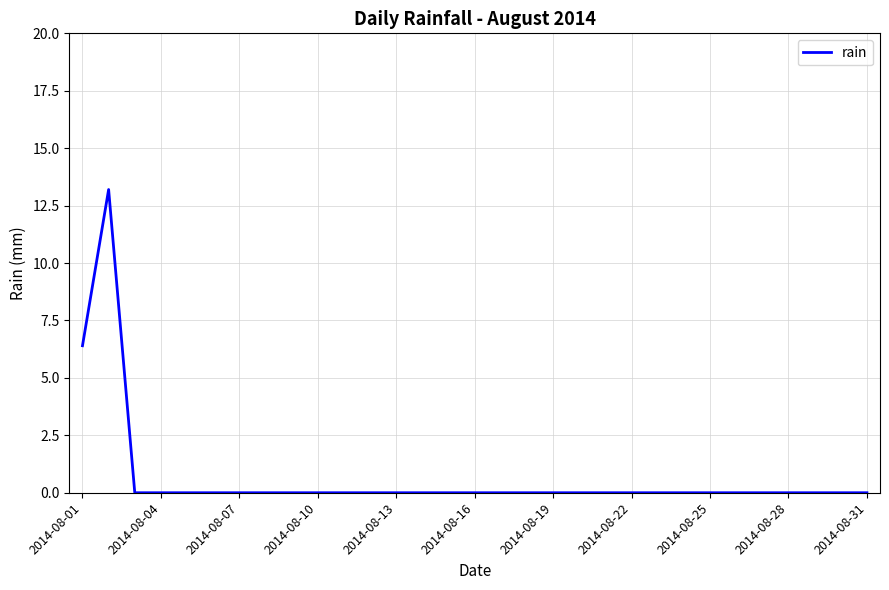

What is the difference between the maximum and second lowest values?

13.2